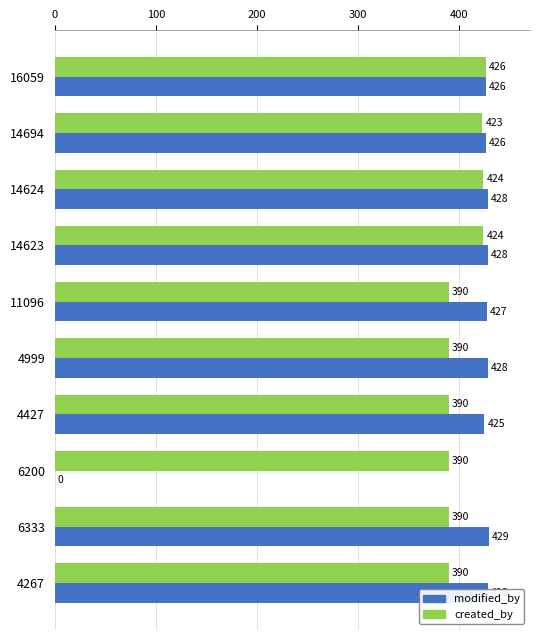

Where is modified_by nearest to the value 214?

4427